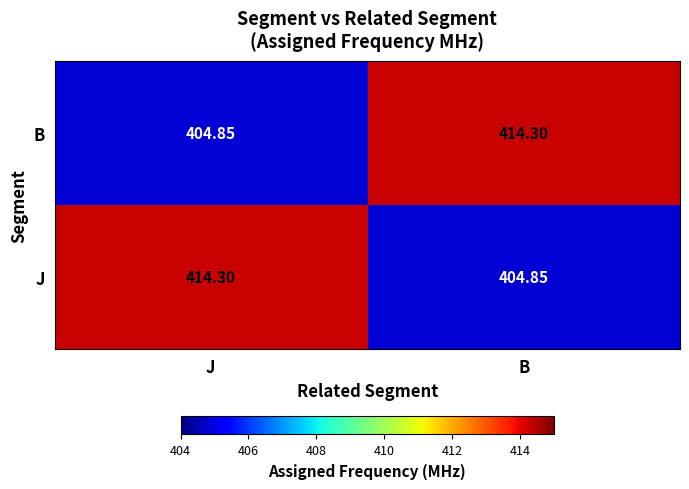

Where does the B series first go above 414?

B